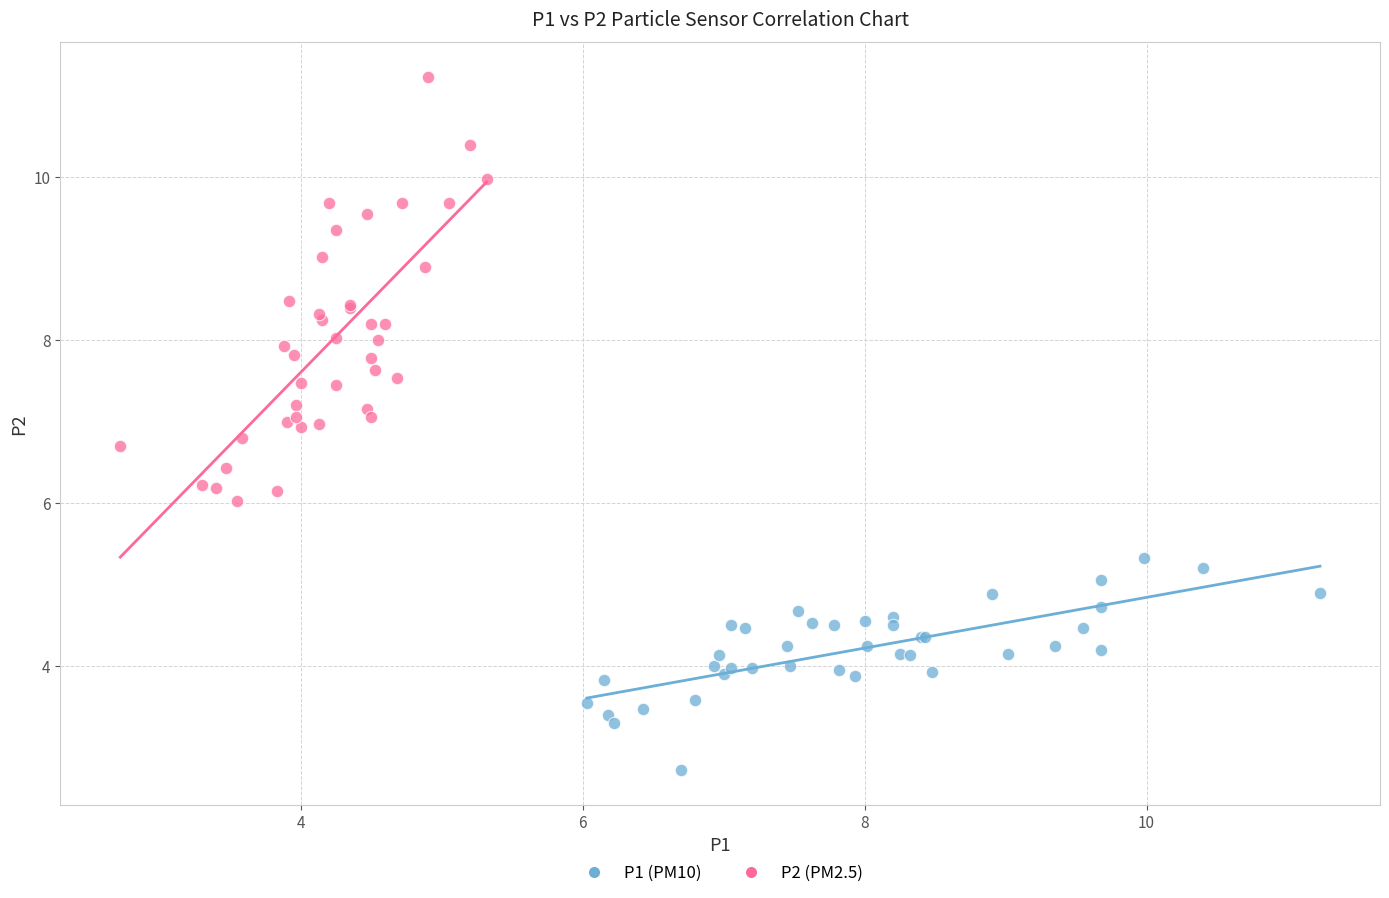

Which series contains the highest Y value?

P2 (PM2.5)